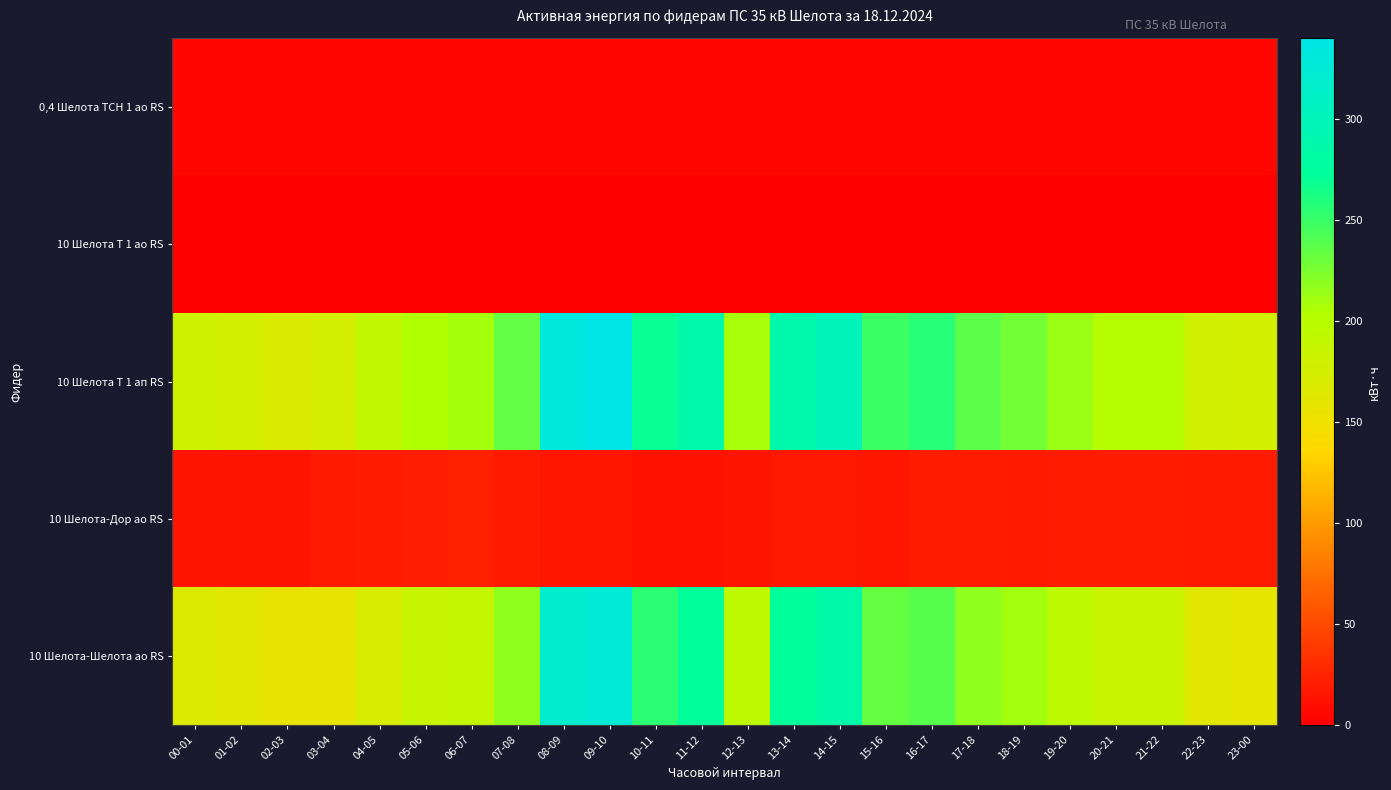

Reading left to right, what are all the values shown in this chart?

0,4 Шелота ТСН 1 ао RS: 00-01=4.5	01-02=4.5	02-03=4.6	03-04=4.6	04-05=4.6	05-06=4.6	06-07=4.6	07-08=4.5	08-09=4.4	09-10=4.3	10-11=4.4	11-12=4.5	12-13=4.5	13-14=4.4	14-15=4.4	15-16=4.3	16-17=4.3	17-18=4.3	18-19=4.4	19-20=4.5	20-21=4.4	21-22=4.4	22-23=4.5	23-00=4.4
10 Шелота Т 1 ао RS: 00-01=0.0	01-02=0.0	02-03=0.0	03-04=0.0	04-05=0.0	05-06=0.0	06-07=0.0	07-08=0.0	08-09=0.0	09-10=0.0	10-11=0.0	11-12=0.0	12-13=0.0	13-14=0.0	14-15=0.0	15-16=0.0	16-17=0.0	17-18=0.0	18-19=0.0	19-20=0.0	20-21=0.0	21-22=0.0	22-23=0.0	23-00=0.0
10 Шелота Т 1 ап RS: 00-01=181.6	01-02=175.6	02-03=169.4	03-04=174.4	04-05=190.2	05-06=205.2	06-07=209.6	07-08=234.8	08-09=332.8	09-10=340.2	10-11=268.8	11-12=287.8	12-13=208.4	13-14=289.0	14-15=301.2	15-16=248.6	16-17=257.4	17-18=236.6	18-19=227.4	19-20=213.4	20-21=201.6	21-22=201.4	22-23=178.4	23-00=176.6
10 Шелота-Дор ао RS: 00-01=13.9	01-02=13.4	02-03=13.4	03-04=18.3	04-05=18.7	05-06=20.3	06-07=22.3	07-08=18.1	08-09=14.8	09-10=14.7	10-11=12.8	11-12=13.1	12-13=14.5	13-14=16.7	14-15=16.1	15-16=15.2	16-17=19.3	17-18=19.2	18-19=17.5	19-20=19.0	20-21=19.7	21-22=19.7	22-23=17.5	23-00=17.5
10 Шелота-Шелота ао RS: 00-01=167.7	01-02=162.4	02-03=156.0	03-04=156.3	04-05=171.6	05-06=185.1	06-07=187.7	07-08=217.1	08-09=318.1	09-10=325.8	10-11=256.2	11-12=274.9	12-13=193.9	13-14=272.6	14-15=285.3	15-16=233.6	16-17=238.3	17-18=217.8	18-19=210.2	19-20=194.7	20-21=182.1	21-22=182.2	22-23=160.9	23-00=159.3